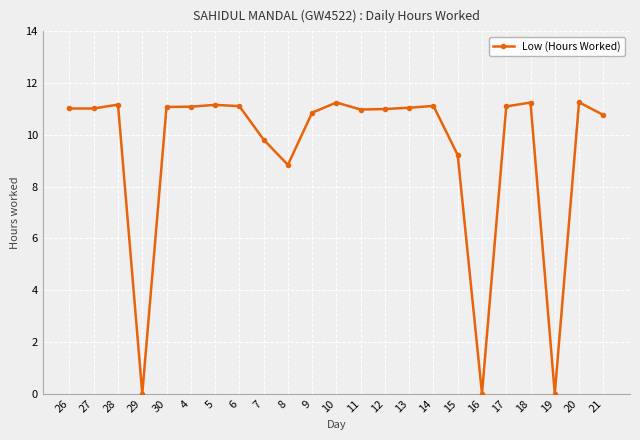

What is the average value?

9.4